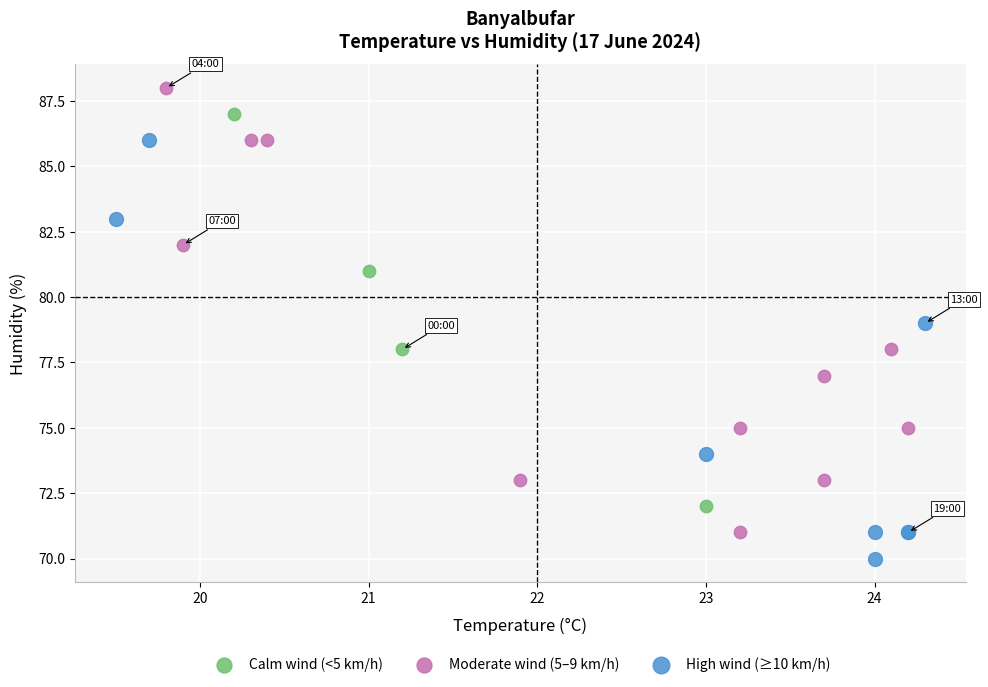

Which series reaches the maximum Y coordinate?

Moderate wind (5–9 km/h)